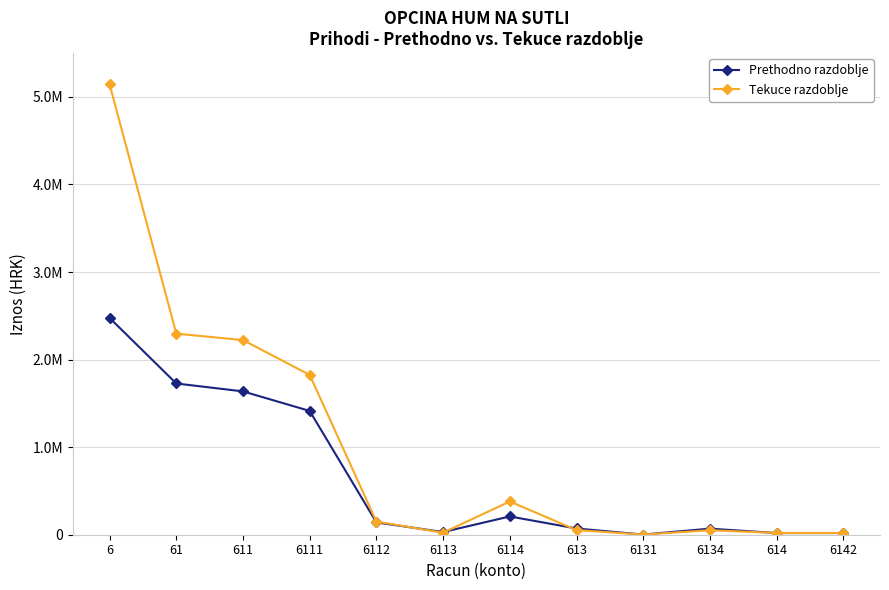

After their last crossing, which series has the higher values: Tekuce razdoblje or Prethodno razdoblje?

Tekuce razdoblje